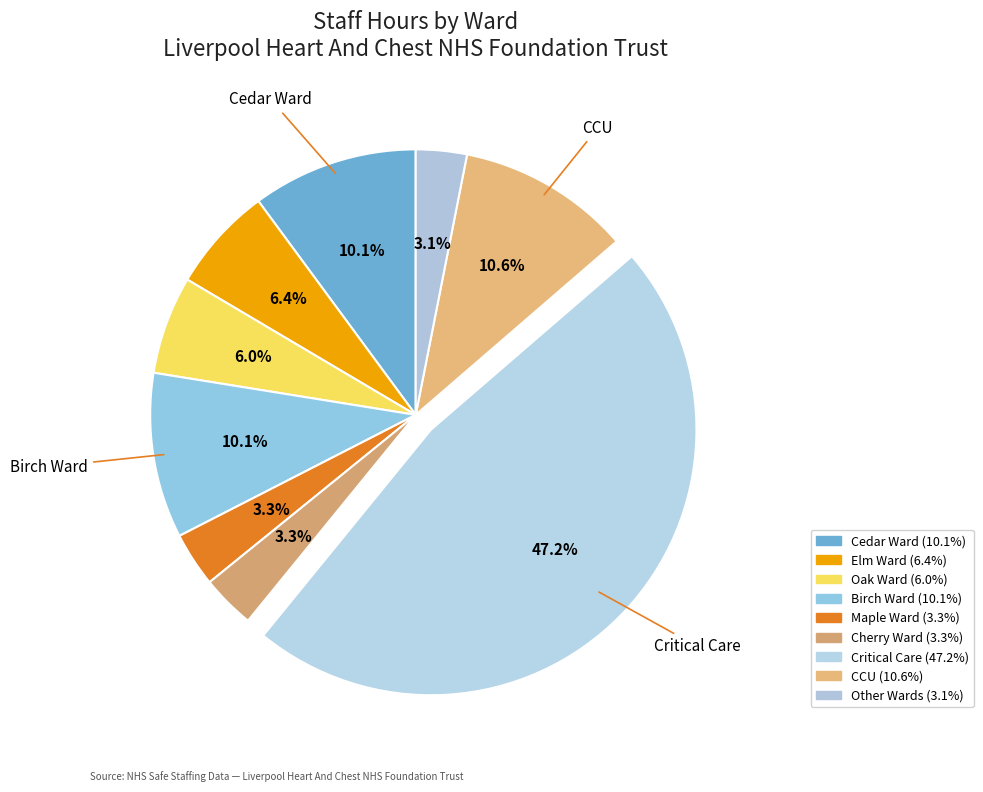

How many segments does this pie chart have?

9